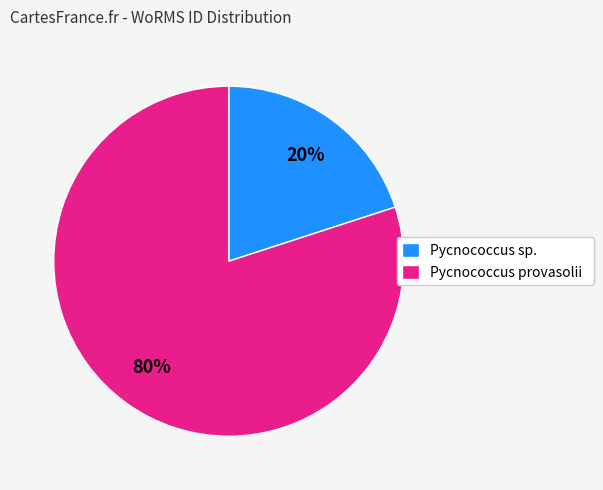

Which category has the smallest portion of the pie?

Pycnococcus sp.